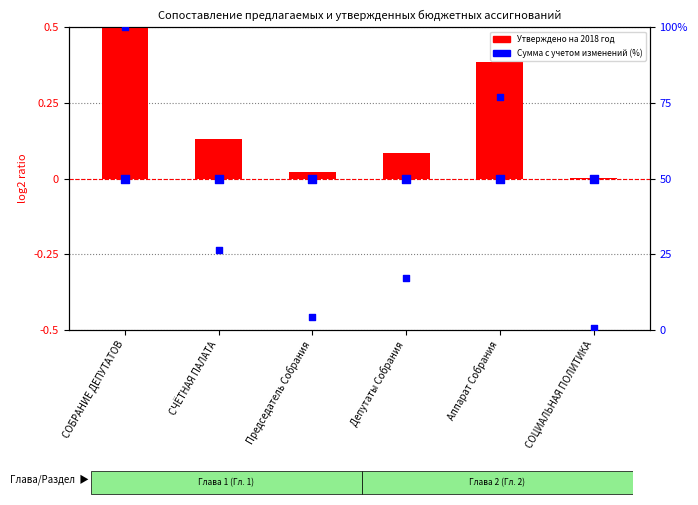

At which category is the sum across all series the highest?

СОБРАНИЕ ДЕПУТАТОВ